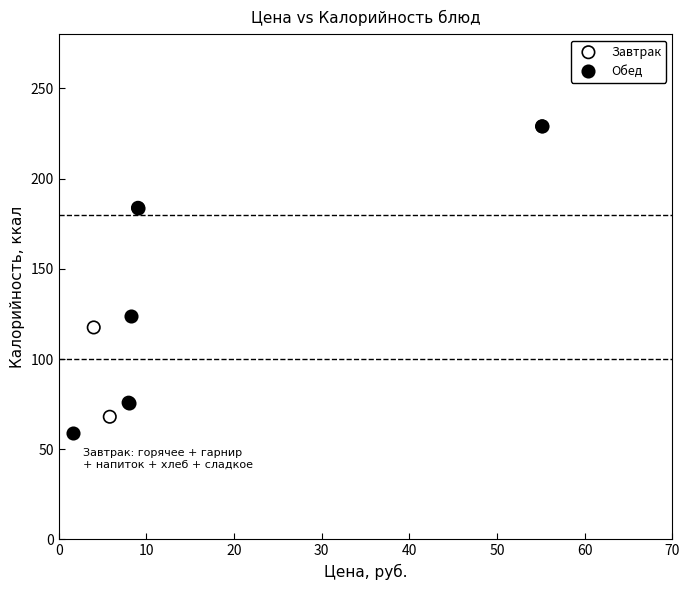

What are all the series names shown in the legend?

Завтрак, Обед